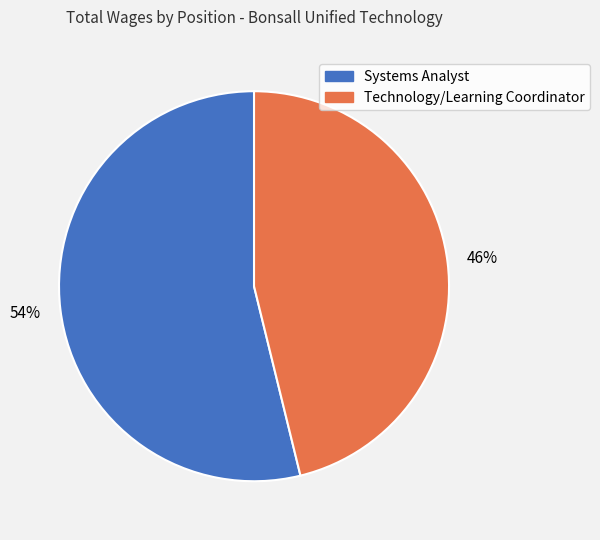

To the nearest percent, what portion does Systems Analyst represent?

54%